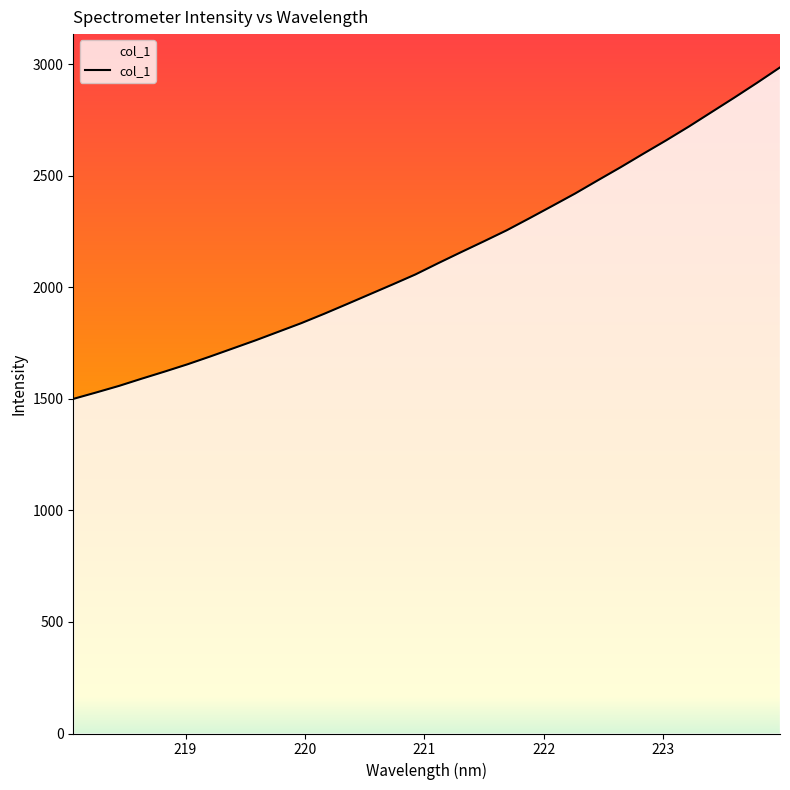

What is the minimum value shown in the chart?

1500.2